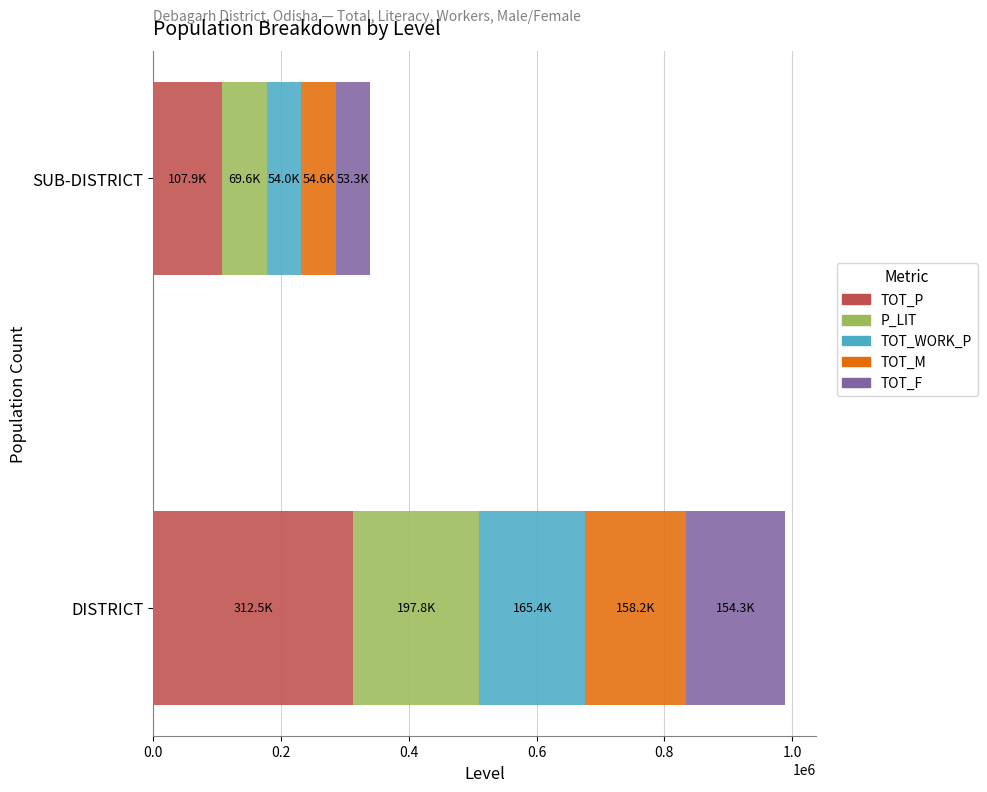

What is the difference between the maximum and minimum values in the TOT_P series?

204614